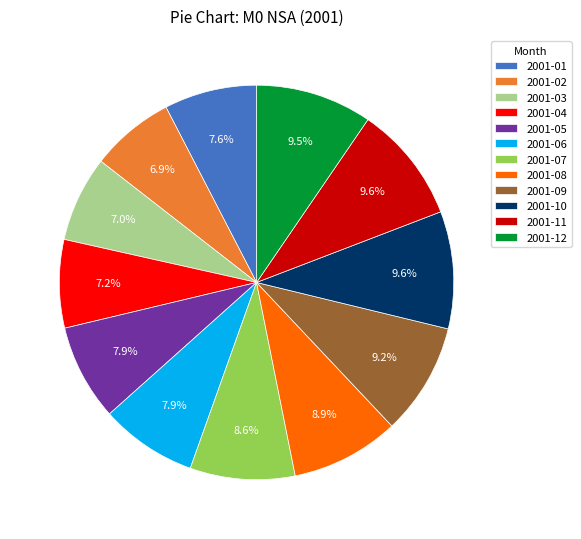

Between 2001-02 and 2001-11, which is larger?

2001-11